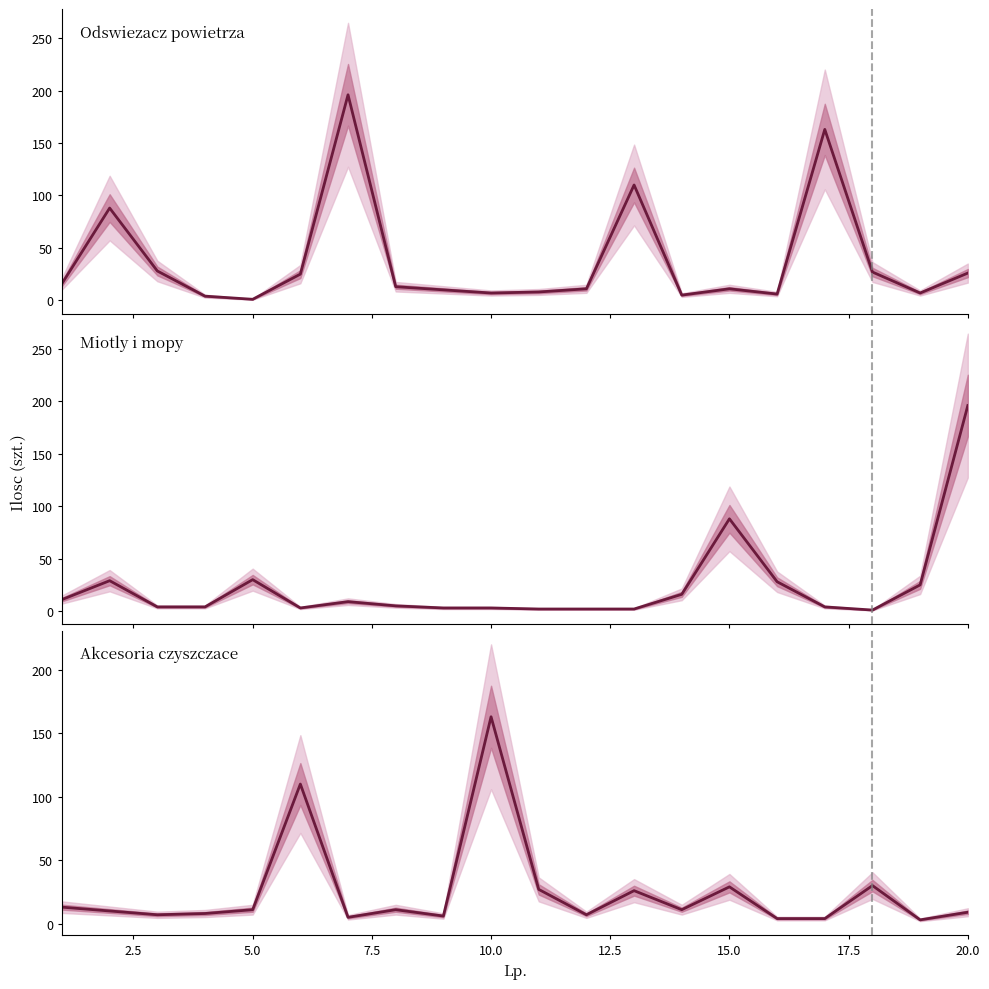

How many lines are shown in the chart?

3